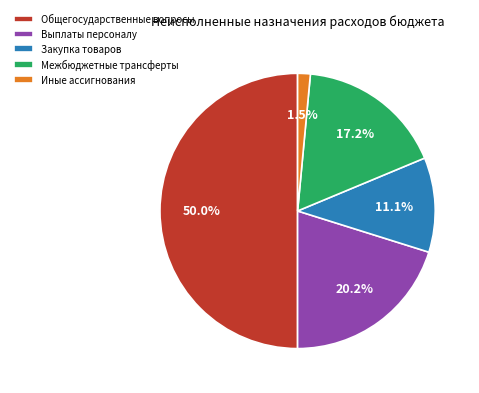

Which category has the smallest portion of the pie?

Иные ассигнования